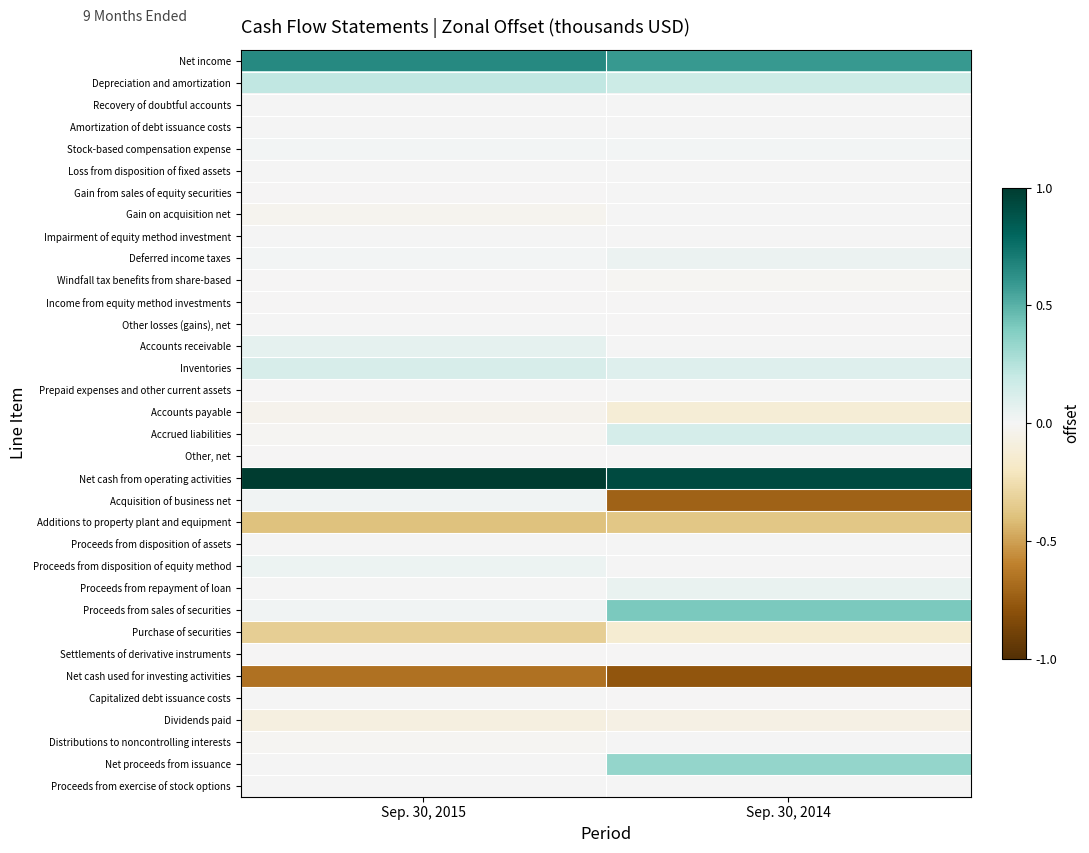

At Sep. 30, 2015, list the series in order from smallest to largest.

Net cash used for investing activities, Additions to property plant and equipment, Purchase of securities, Dividends paid, Accounts payable, Gain on acquisition net, Distributions to noncontrolling interests, Accrued liabilities, Prepaid expenses and other current assets, Gain from sales of equity securities, Windfall tax benefits from share-based, Other, net, Settlements of derivative instruments, Income from equity method investments, Proceeds from repayment of loan, Capitalized debt issuance costs, Net proceeds from issuance, Proceeds from disposition of assets, Recovery of doubtful accounts, Proceeds from exercise of stock options, Amortization of debt issuance costs, Loss from disposition of fixed assets, Other losses (gains), net, Impairment of equity method investment, Stock-based compensation expense, Deferred income taxes, Acquisition of business net, Proceeds from sales of securities, Proceeds from disposition of equity method, Accounts receivable, Inventories, Depreciation and amortization, Net income, Net cash from operating activities